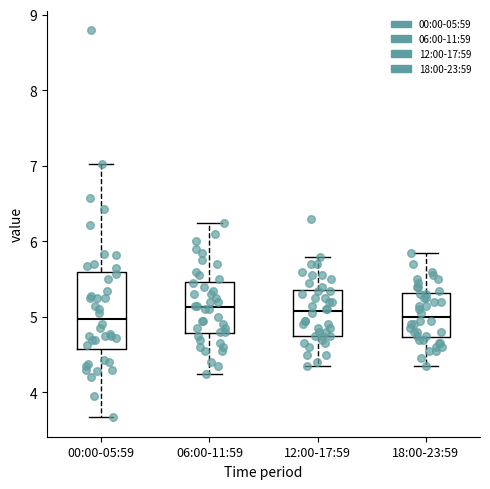

Comparing the boxes themselves (not the whiskers), which one is the tallest?

00:00-05:59